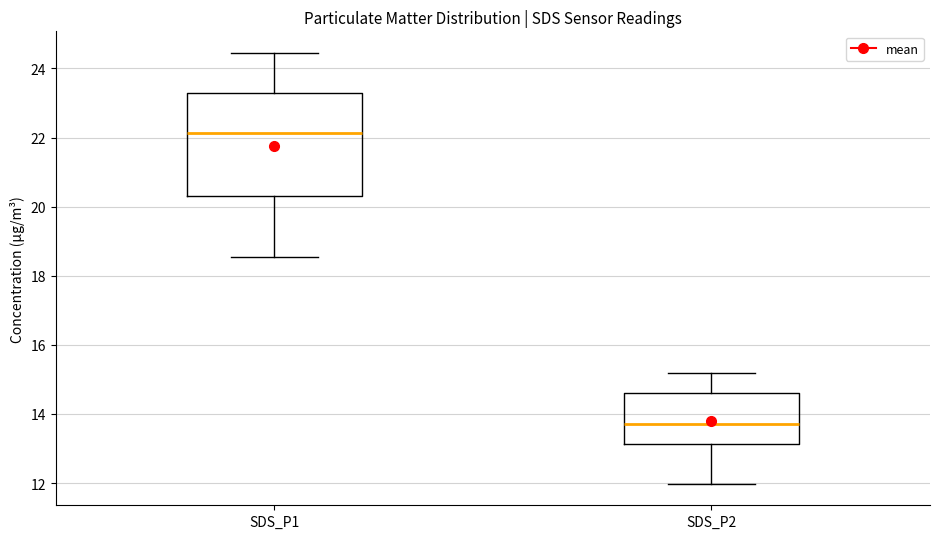

Comparing the boxes themselves (not the whiskers), which one is the tallest?

SDS_P1